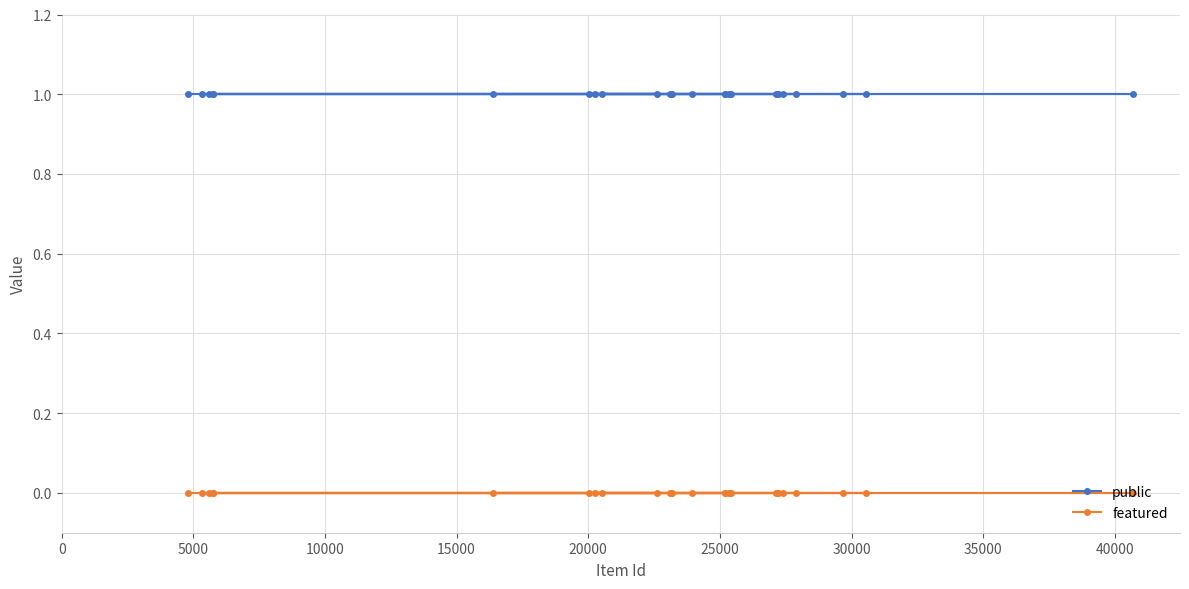

Which series has the largest range (max minus min)?

public